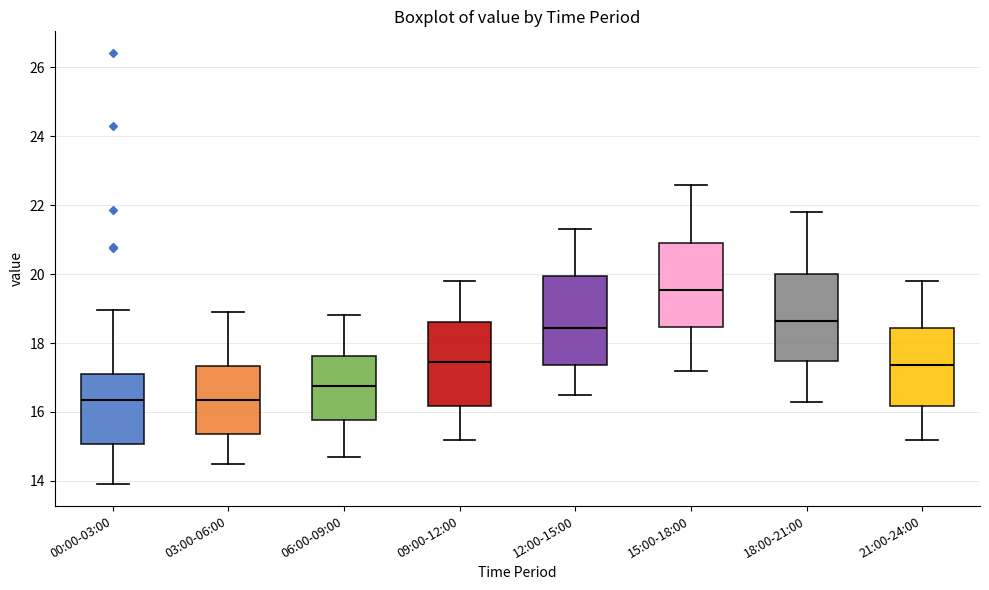

Reading left to right, transcribe this box plot: for each box, give where its median line is, the range the box spans, and where its two whiskers end, as read against the y-axis. The values are not printed on the chart, so give them approximately, as read against the axis.

00:00-03:00: median 16.4, box 15.0 to 17.2, whiskers 14.0 to 19.0
03:00-06:00: median 16.4, box 15.4 to 17.4, whiskers 14.6 to 19.0
06:00-09:00: median 16.8, box 15.8 to 17.6, whiskers 14.8 to 18.8
09:00-12:00: median 17.4, box 16.2 to 18.6, whiskers 15.2 to 19.8
12:00-15:00: median 18.4, box 17.4 to 20.0, whiskers 16.6 to 21.4
15:00-18:00: median 19.6, box 18.4 to 21.0, whiskers 17.2 to 22.6
18:00-21:00: median 18.6, box 17.4 to 20.0, whiskers 16.4 to 21.8
21:00-24:00: median 17.4, box 16.2 to 18.4, whiskers 15.2 to 19.8